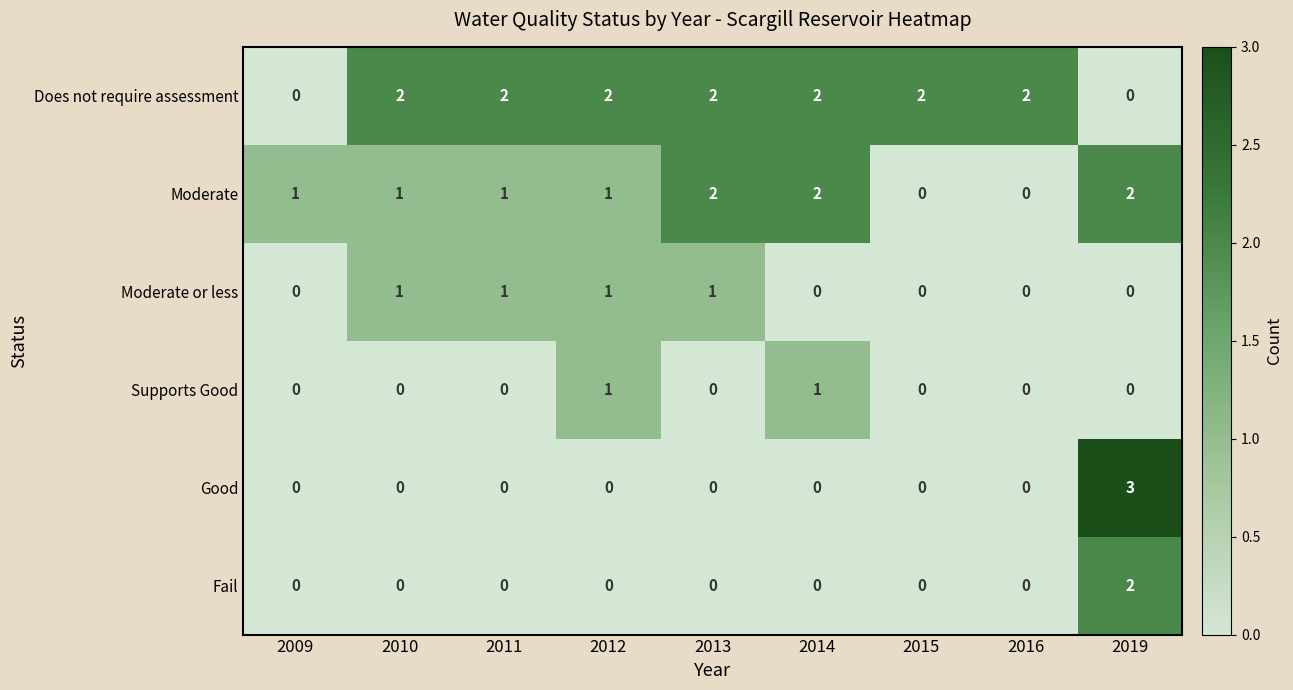

Is the value of Does not require assessment at 2013 greater than the value of Moderate or less at 2010?

Yes